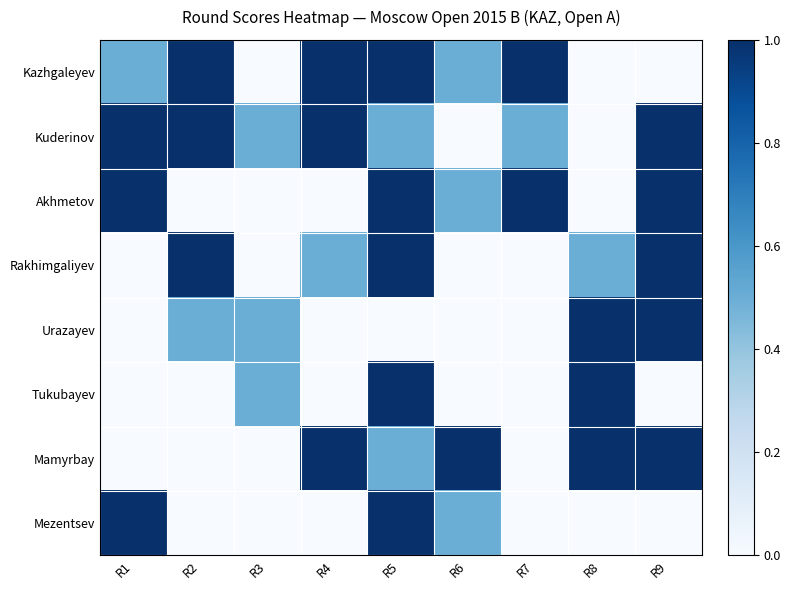

Count the number of categories in the chart.

9